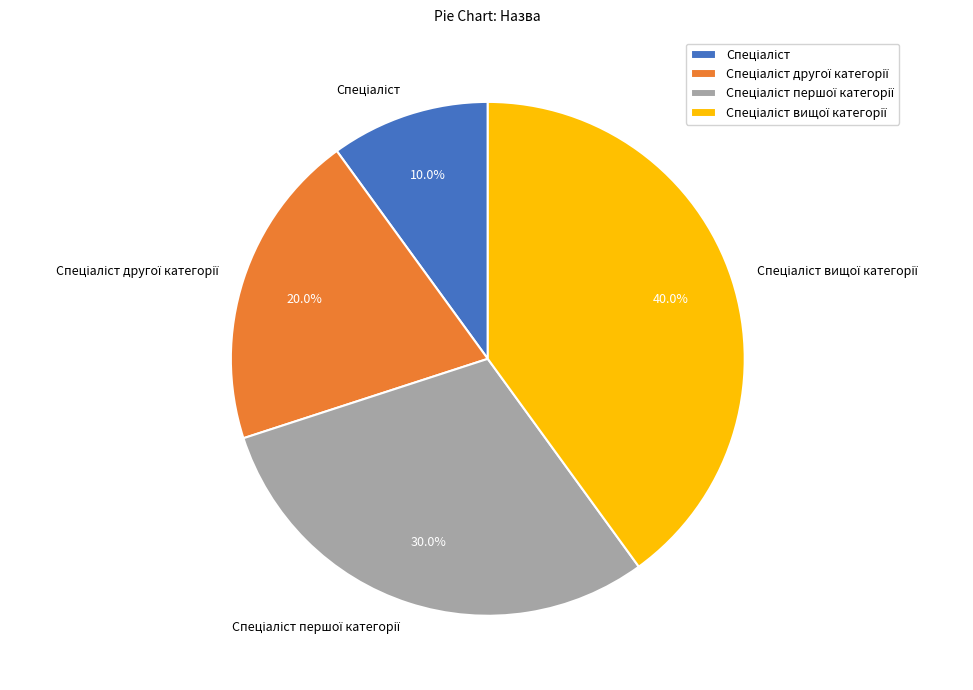

Is there any slice that represents more than half of the pie?

No